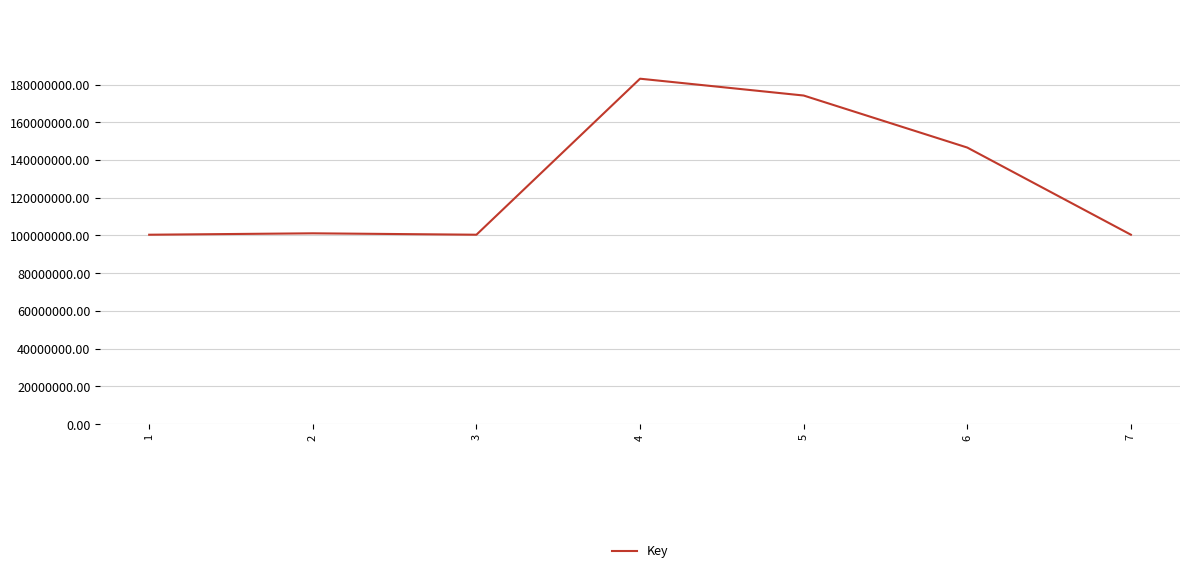

What is the smallest value displayed?

100401938